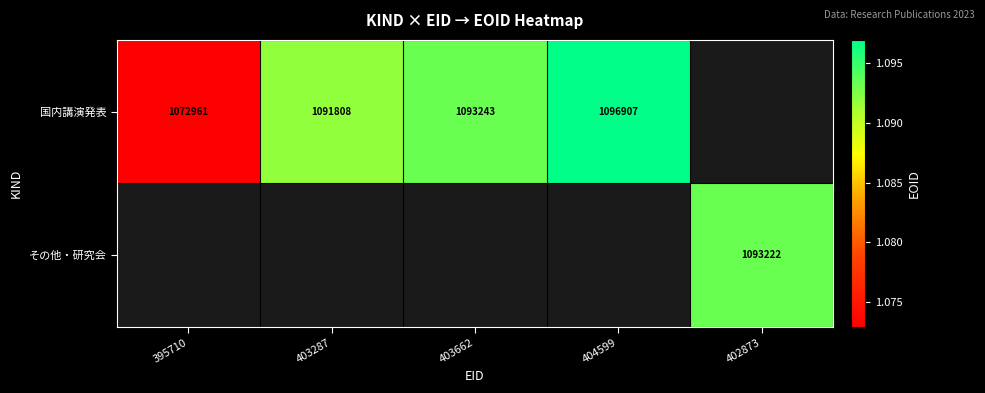

At how many categories does at least one series exceed 1095364?

1